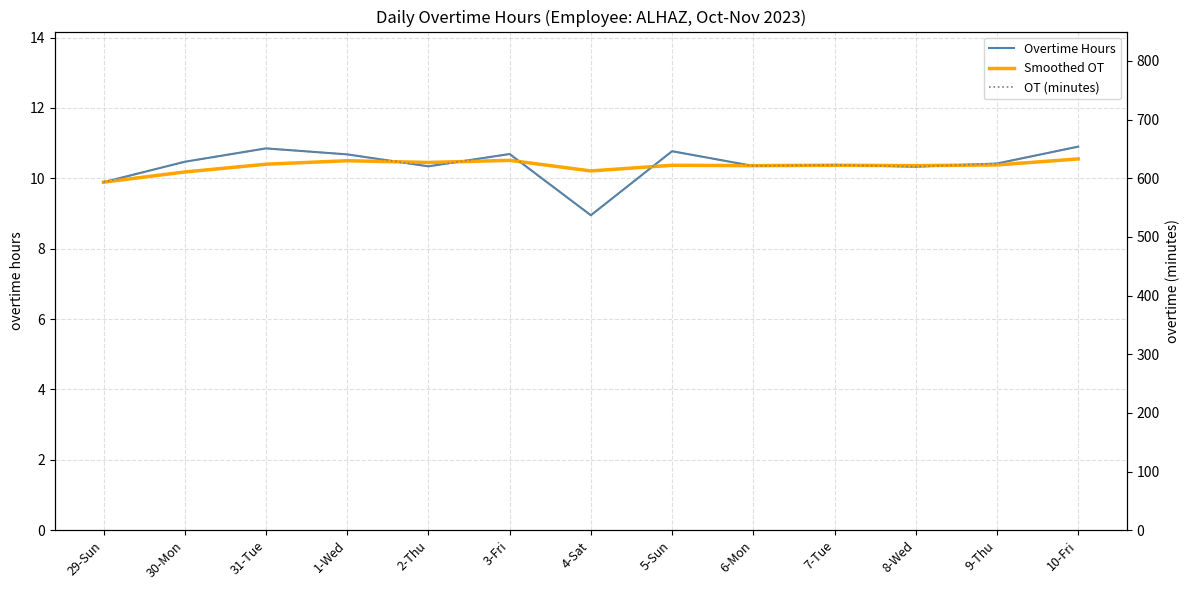

What is the value of the Smoothed OT point at the 2nd from the left?

10.2